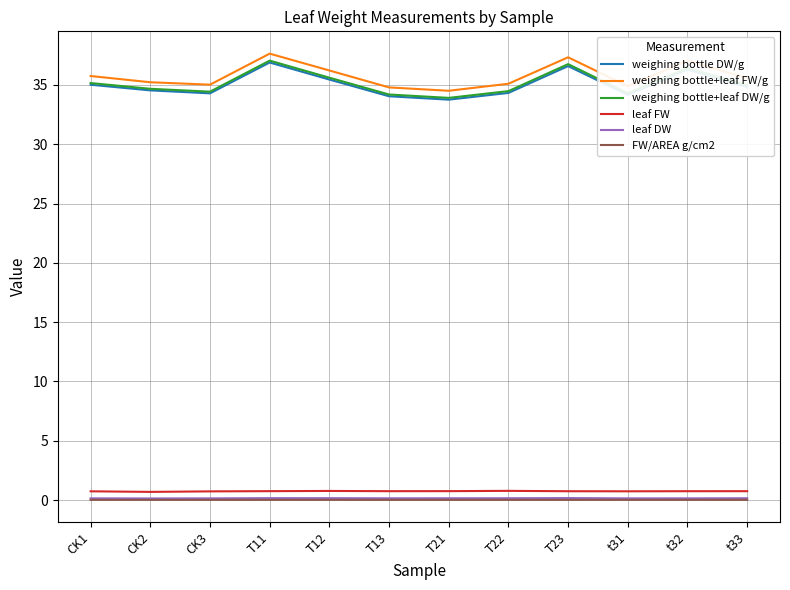

Is the value of weighing bottle DW/g at t31 greater than the value of leaf FW at T11?

Yes